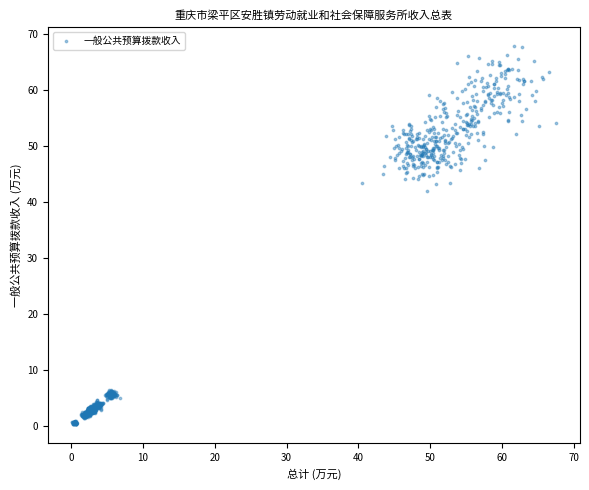

What is the range of Y values (max minus min)?

67.7